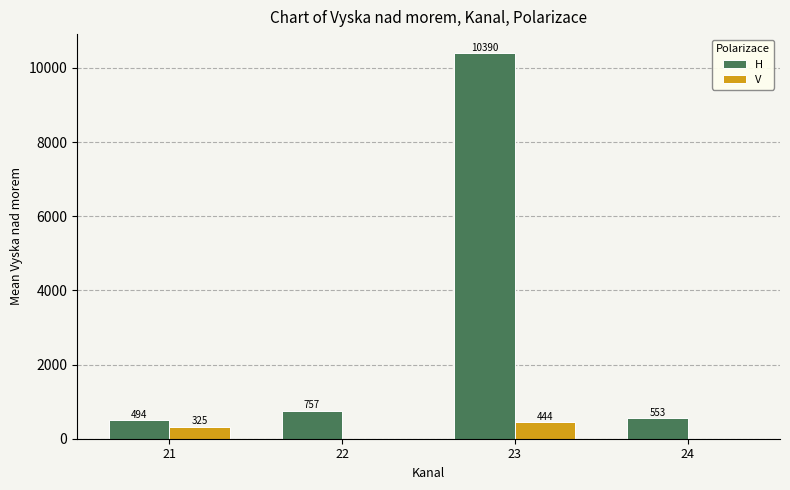

What is the sum of all H values?

12194